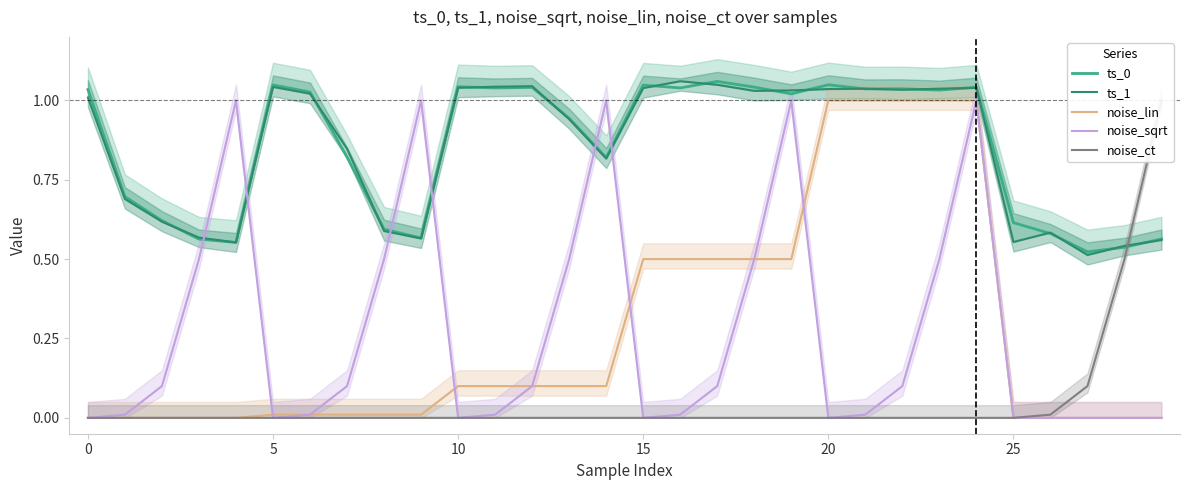

What are all the series names shown in the legend?

ts_0, ts_1, noise_lin, noise_sqrt, noise_ct